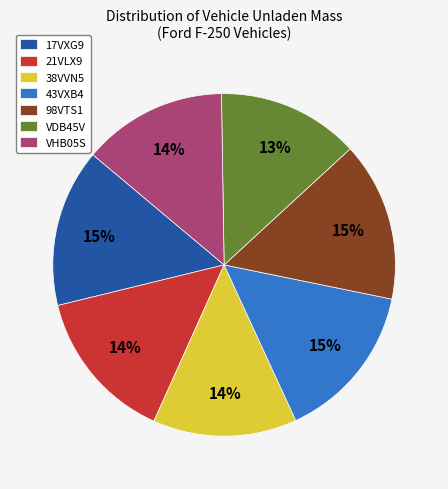

What percentage is the 17VXG9 slice, to the nearest percent?

15%